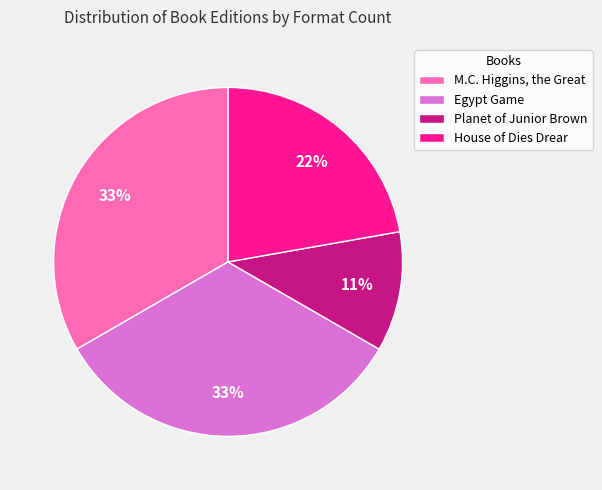

To the nearest percent, what is the combined percentage of Egypt Game and M.C. Higgins, the Great?

67%